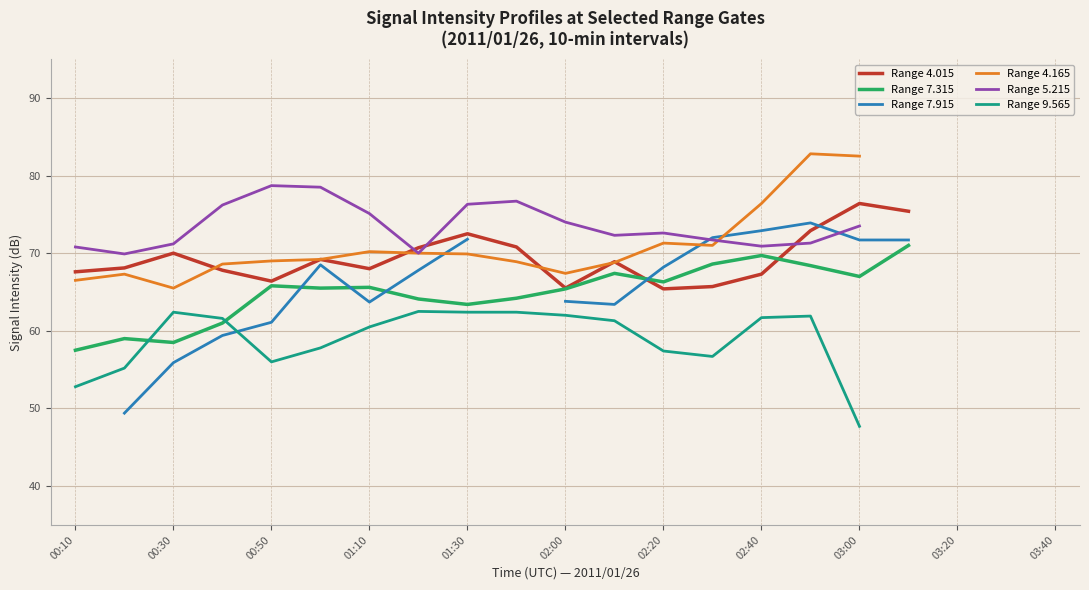

At how many categories does at least one series exceed 62?

18